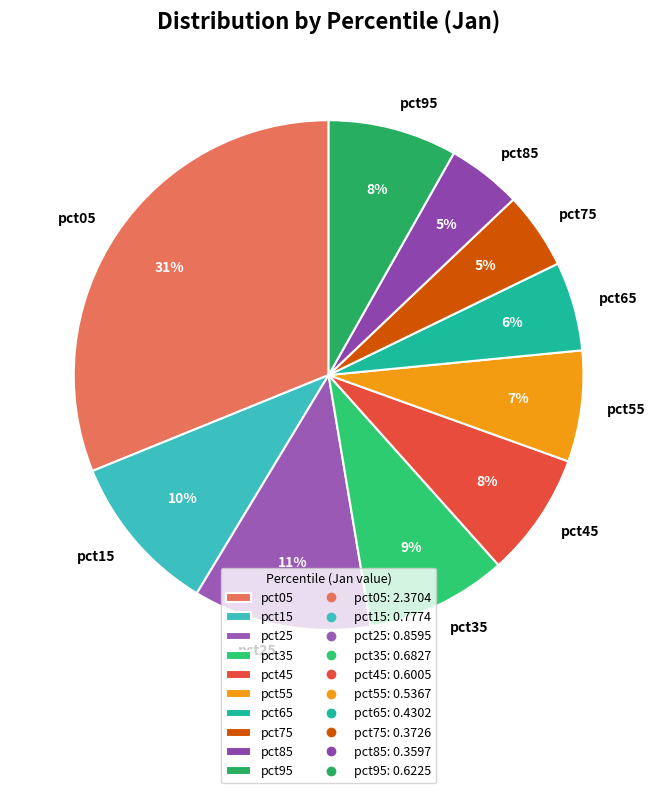

To the nearest percent, what percentage of the pie is pct75?

5%